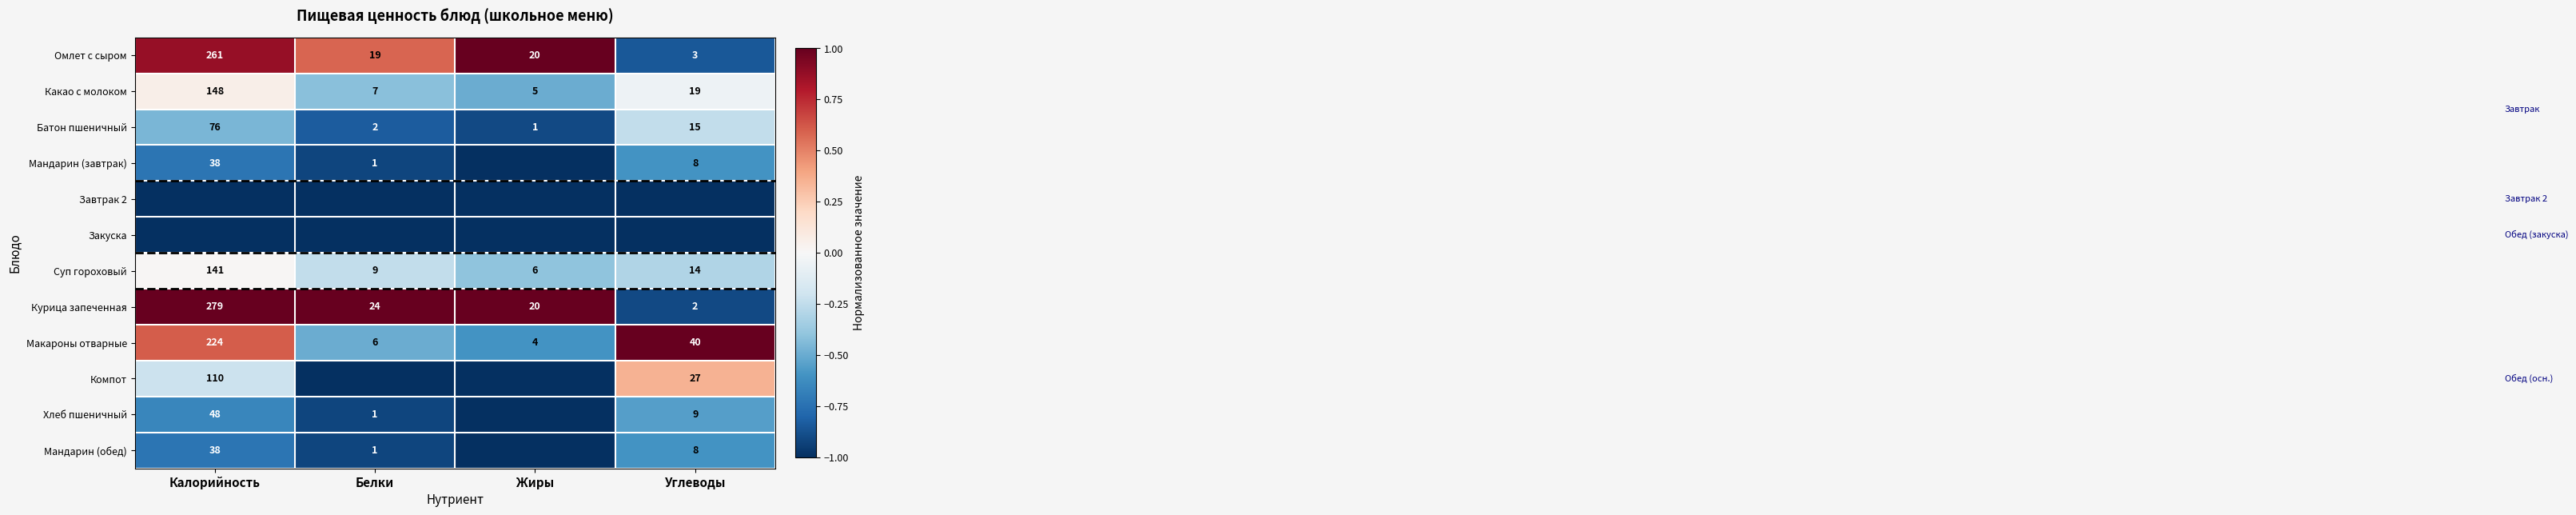

What is the total value across all series at Углеводы?

-4.8